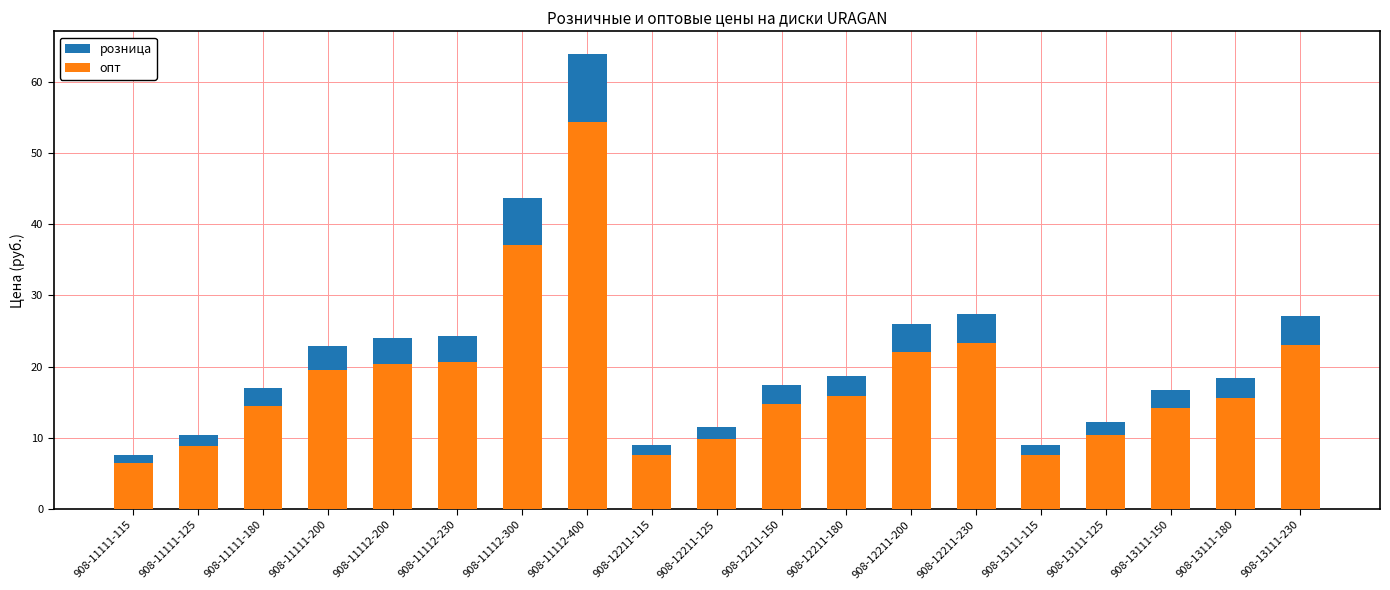

Which series has the largest total across all categories?

розница